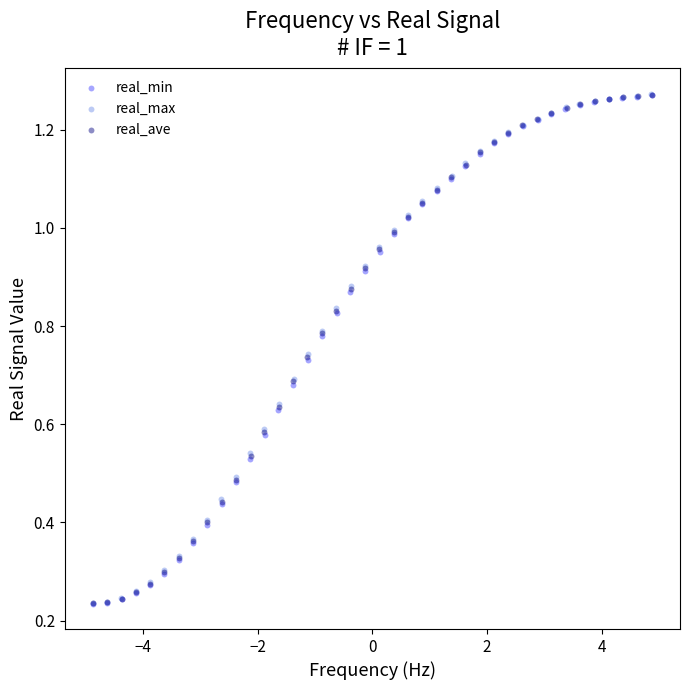

What are all the series names shown in the legend?

real_min, real_max, real_ave